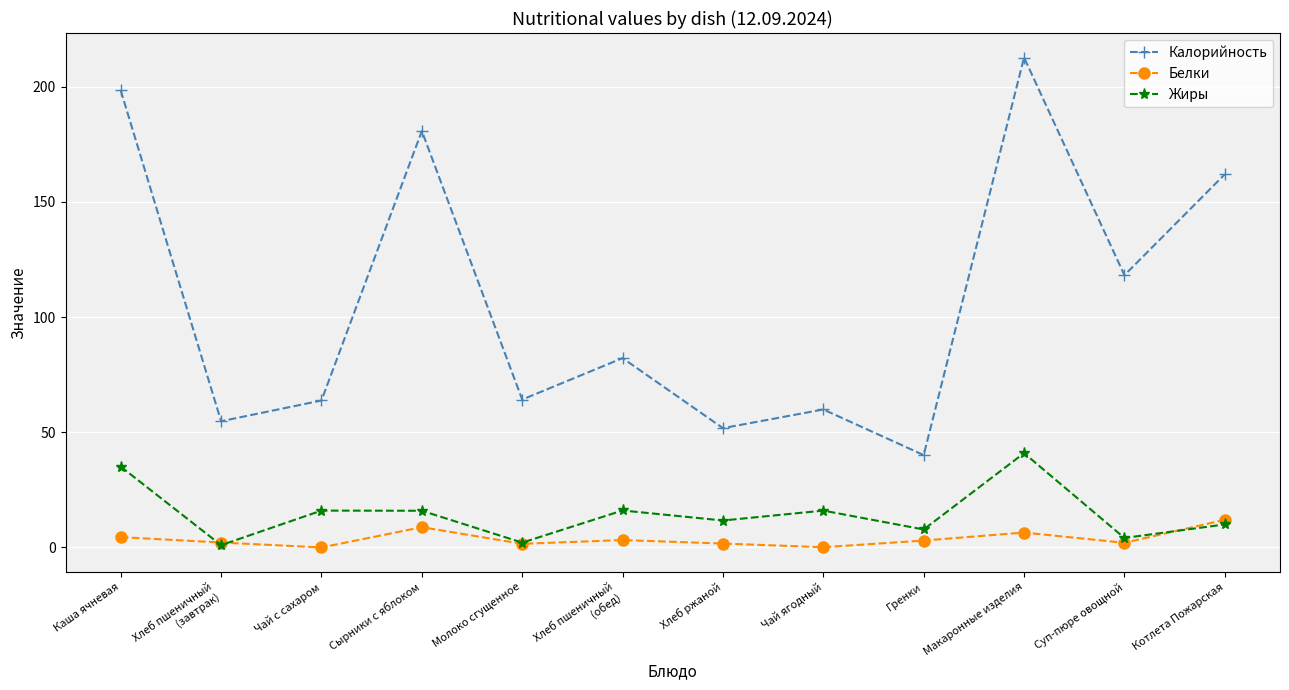

What is the spread (max minus min) of values at Каша ячневая?

193.9